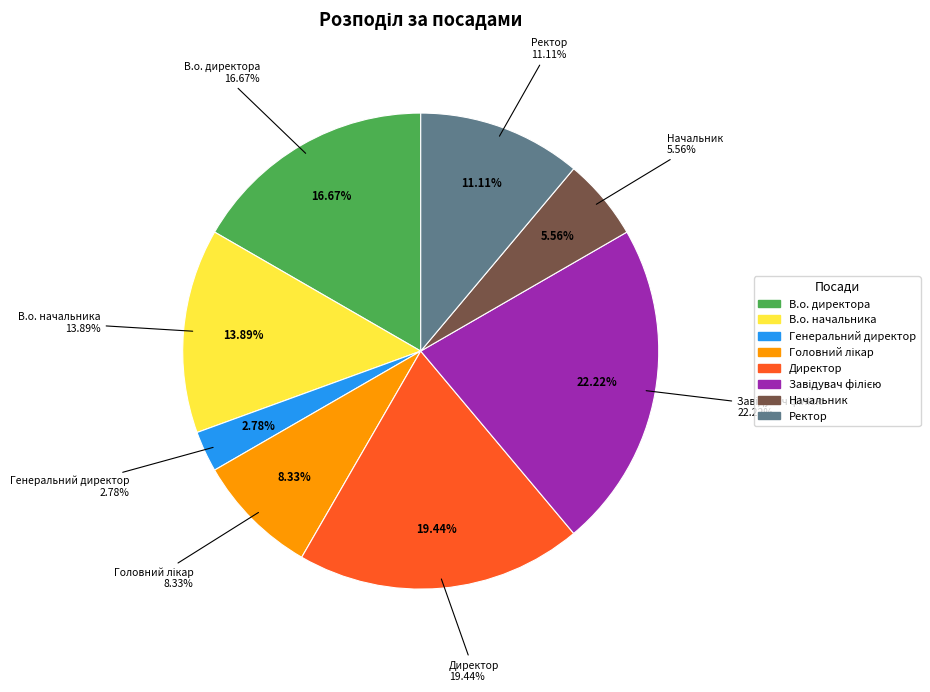

Combined, do В.о. директора and Генеральний директор account for over 50%?

No